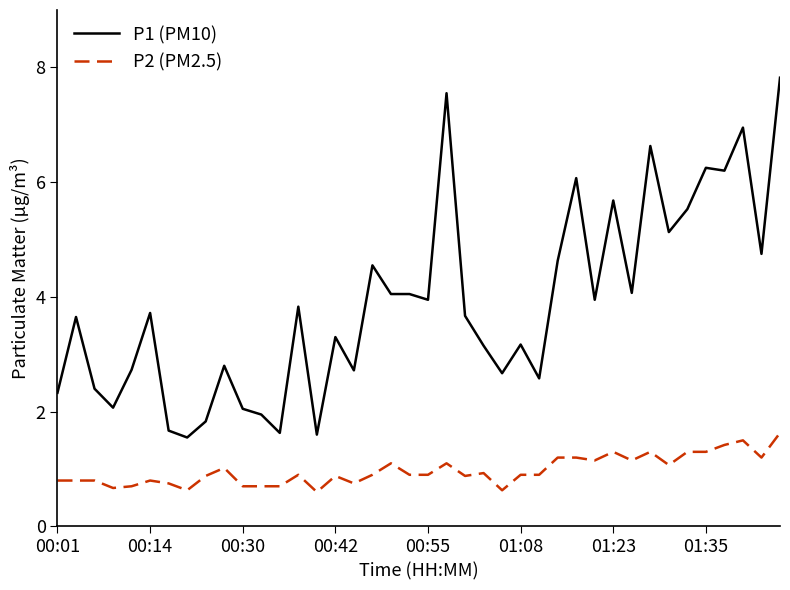

Rank the series by their average value, from lowest to highest.

P2 (PM2.5), P1 (PM10)